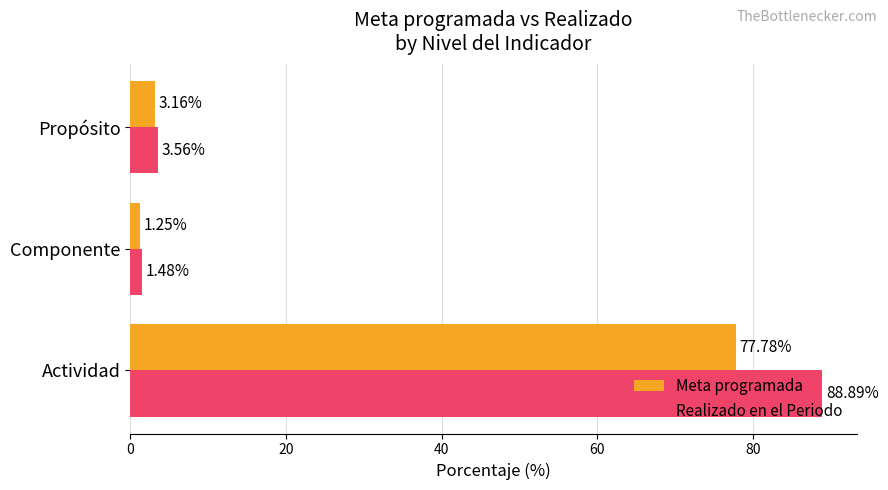

Is the value of Realizado en el Periodo at Componente greater than the value of Meta programada at Actividad?

No